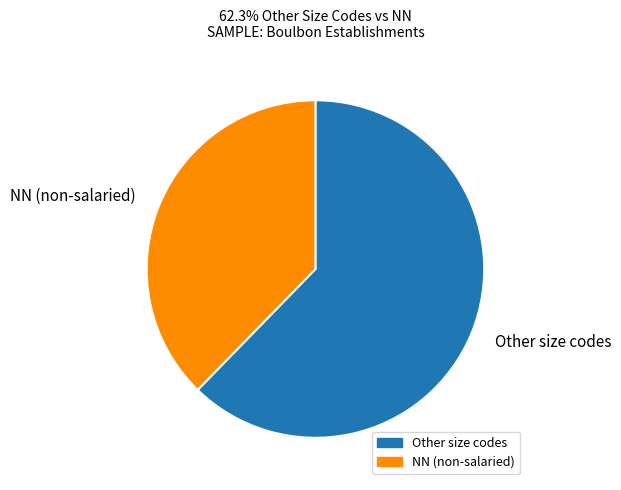

How many segments does this pie chart have?

2